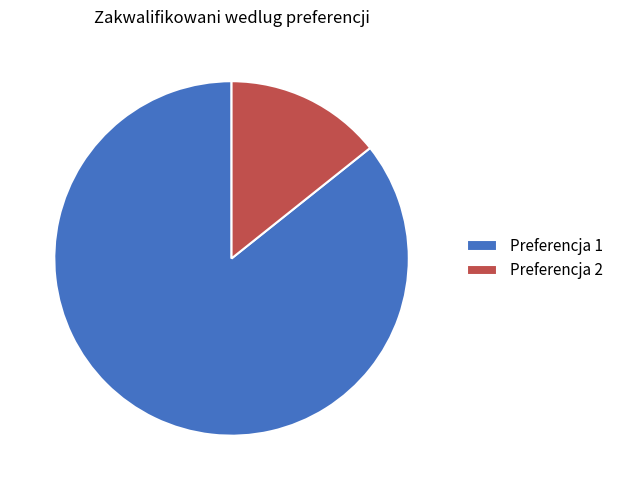

Rank the categories by value from highest to lowest.

Preferencja 1, Preferencja 2